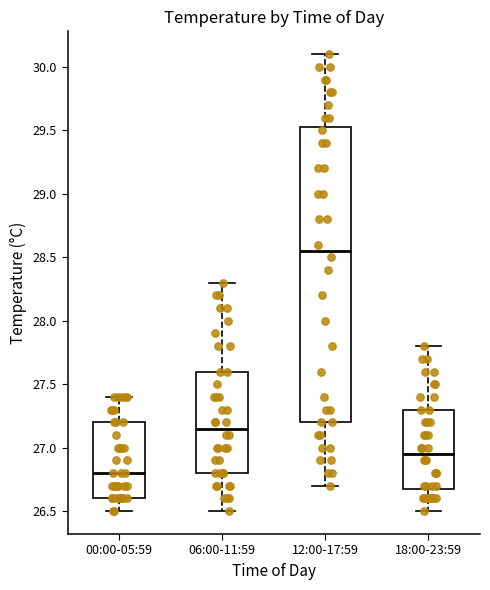

Reading left to right, transcribe this box plot: for each box, give where its median line is, the range the box spans, and where its two whiskers end, as read against the y-axis. The values are not printed on the chart, so give them approximately, as read against the axis.

00:00-05:59: median 26.80, box 26.60 to 27.20, whiskers 26.50 to 27.40
06:00-11:59: median 27.15, box 26.80 to 27.60, whiskers 26.50 to 28.30
12:00-17:59: median 28.55, box 27.20 to 29.55, whiskers 26.70 to 30.10
18:00-23:59: median 26.95, box 26.70 to 27.30, whiskers 26.50 to 27.80